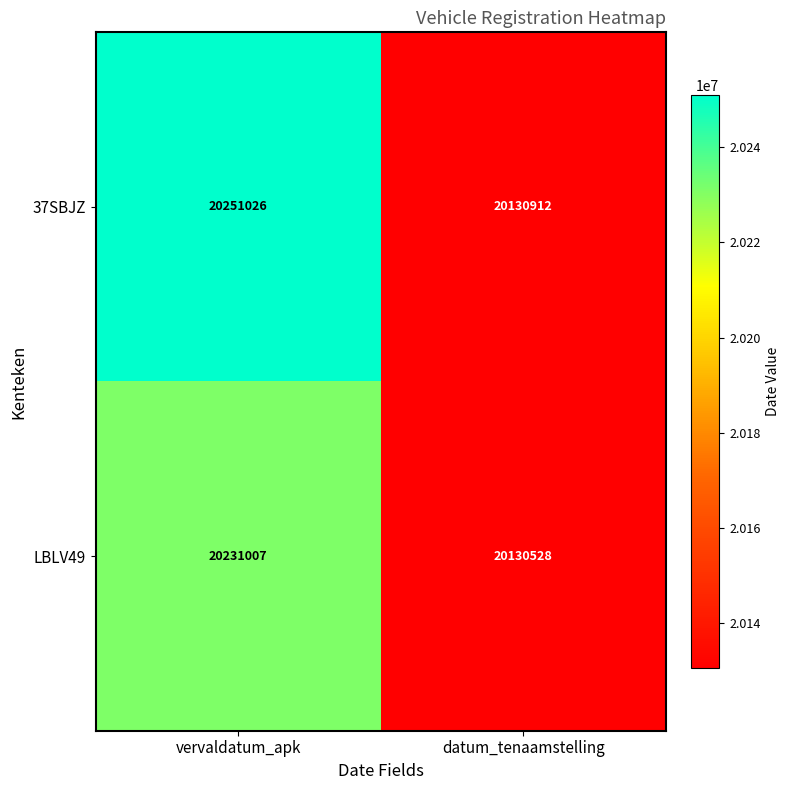

Is it true that 37SBJZ equals 20251026 at vervaldatum_apk?

True